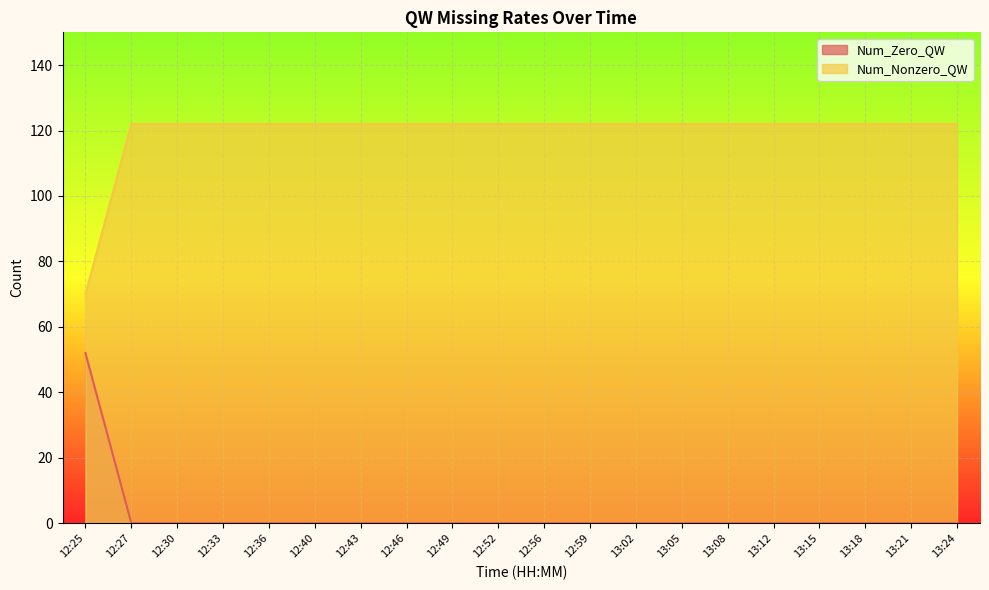

What position from the right is 12:46?

13